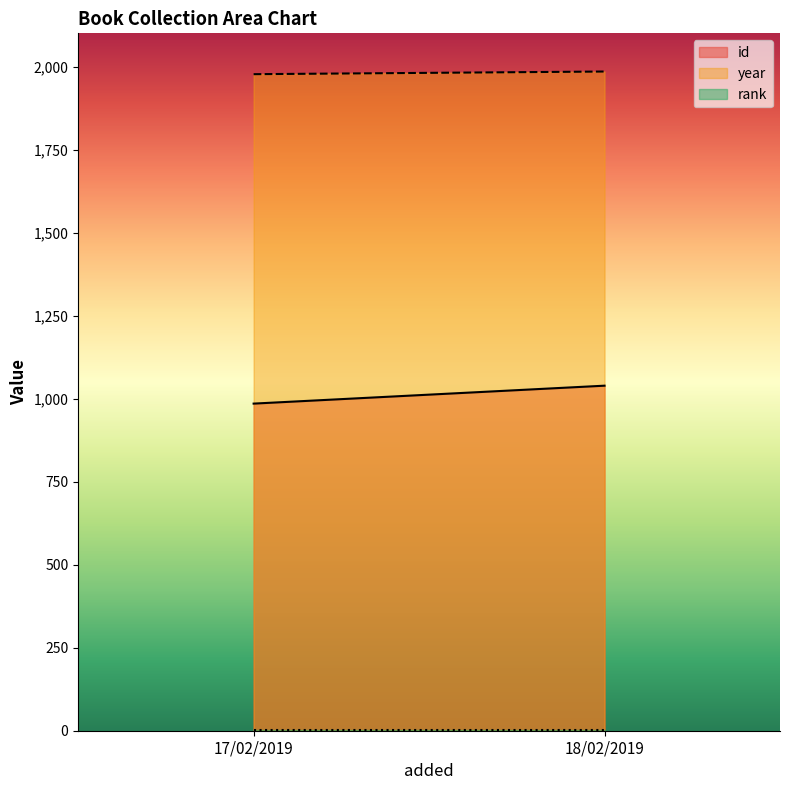

Reading right to left, list all the values displayed in this chart.

id: 18/02/2019=1039	17/02/2019=985
year: 18/02/2019=1985	17/02/2019=1977
rank: 18/02/2019=1	17/02/2019=1